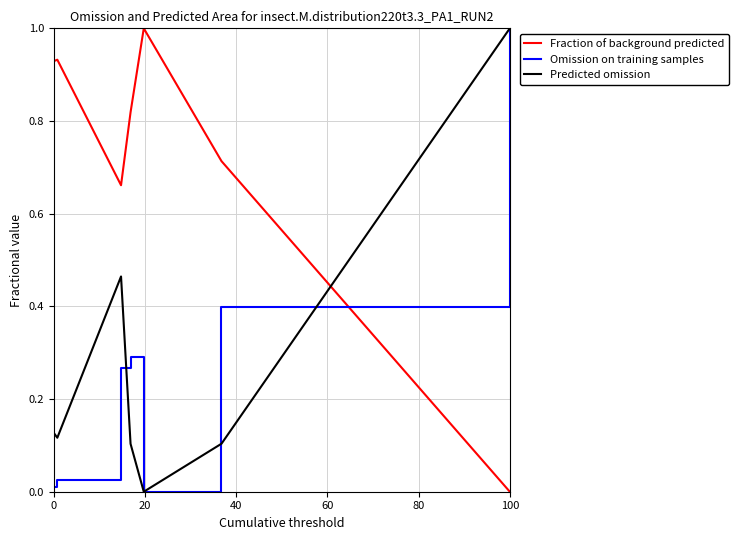

What is the highest value of the Predicted omission series?

1.0